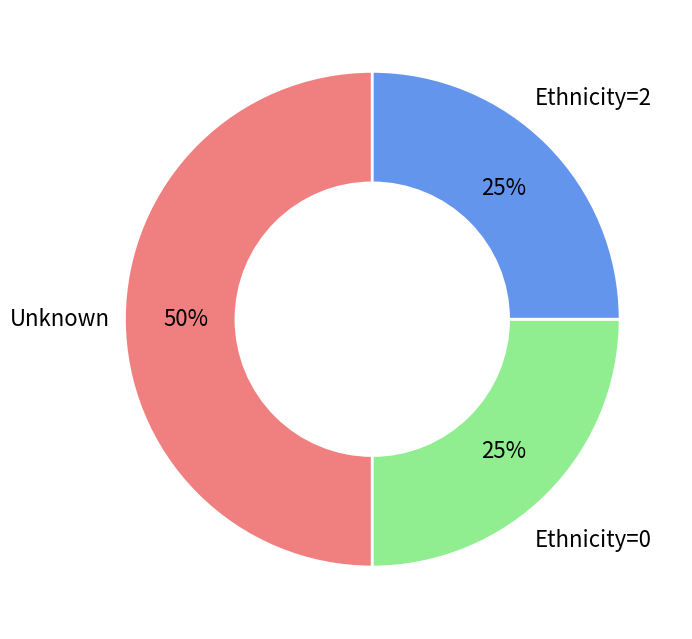

Count the number of slices in the pie.

3